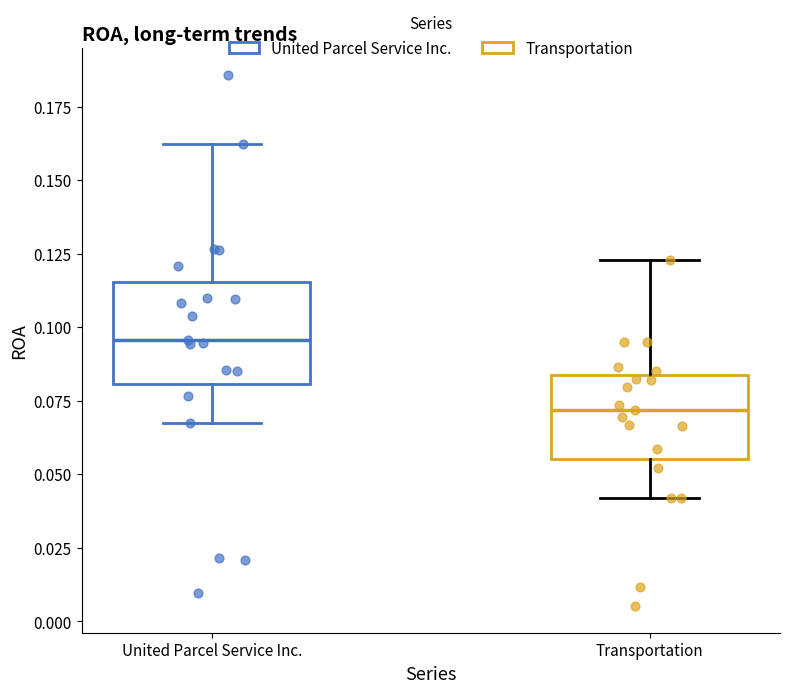

Where does the lower whisker of the box for United Parcel Service Inc. end on the y-axis? The values are not printed on the chart, so give them approximately, as read against the axis.

0.070